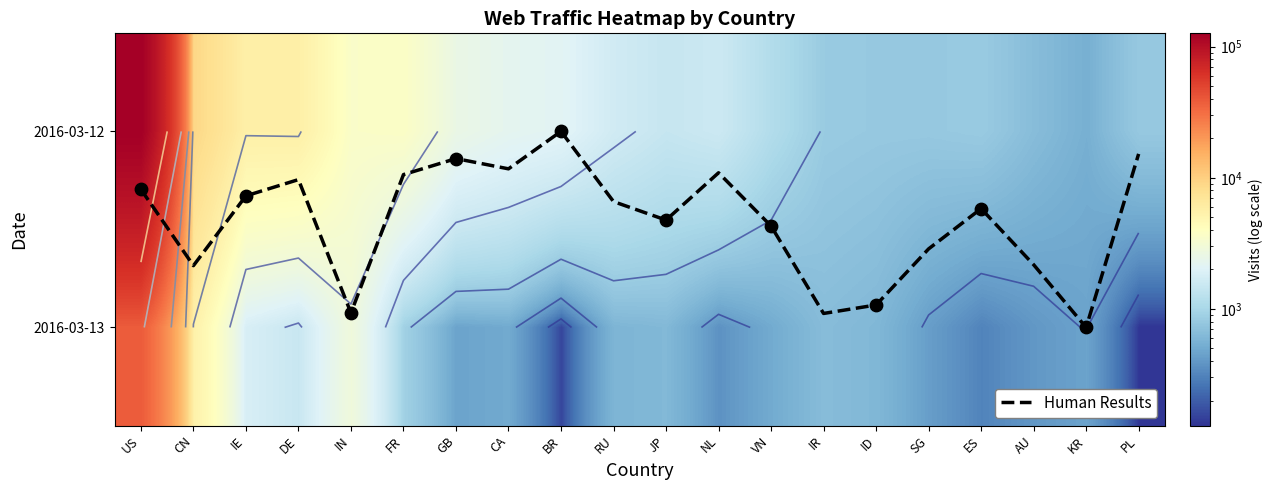

Which category has the lowest value in the 2016-03-12 series?

KR